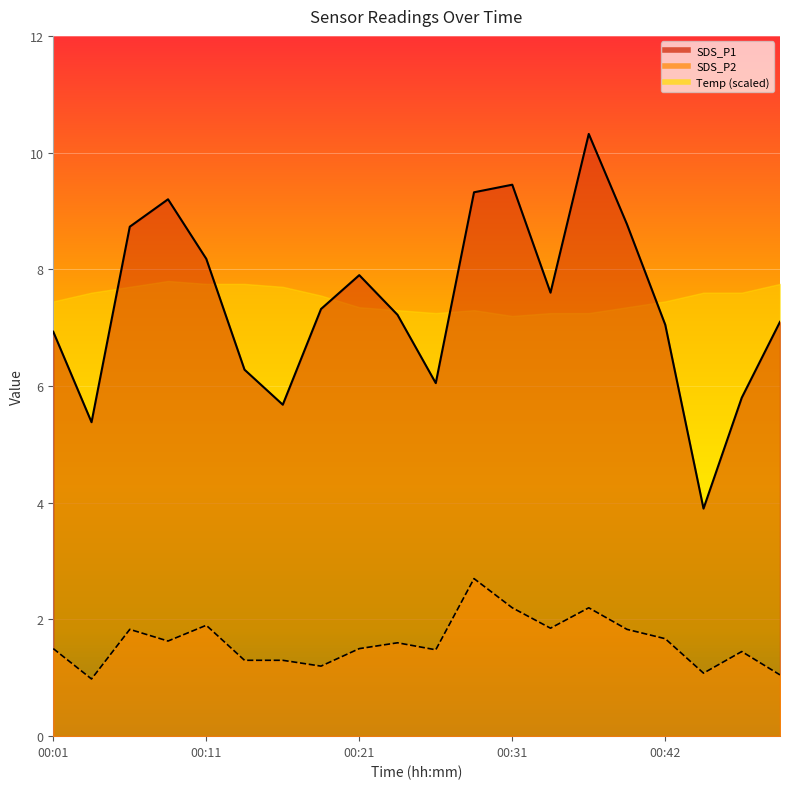

What is the maximum value shown in the chart?

10.3